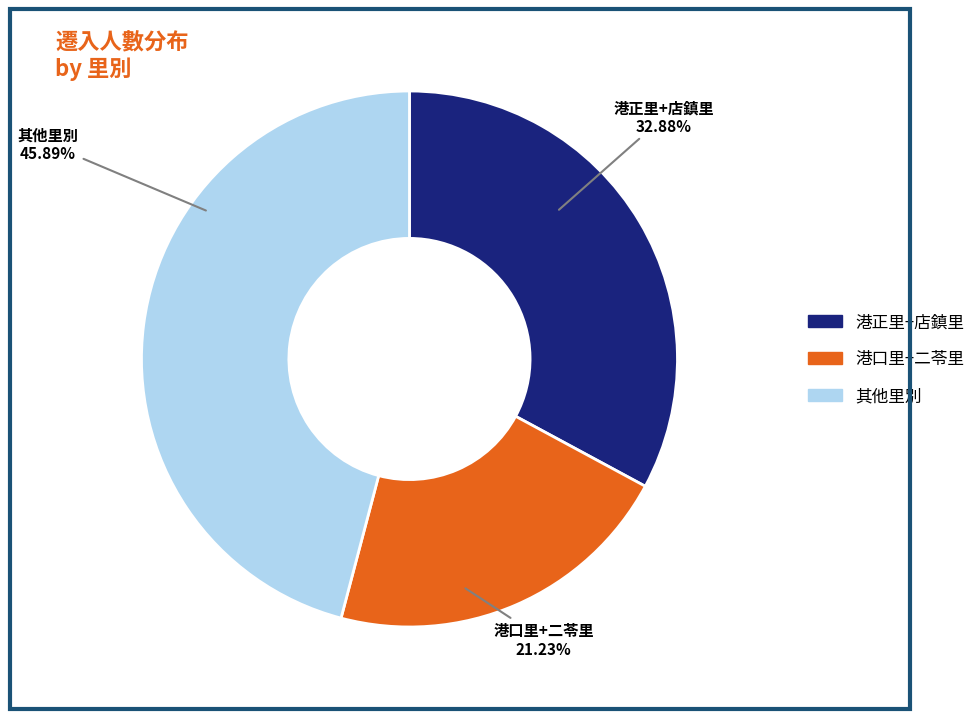

Does any single category account for the majority?

No